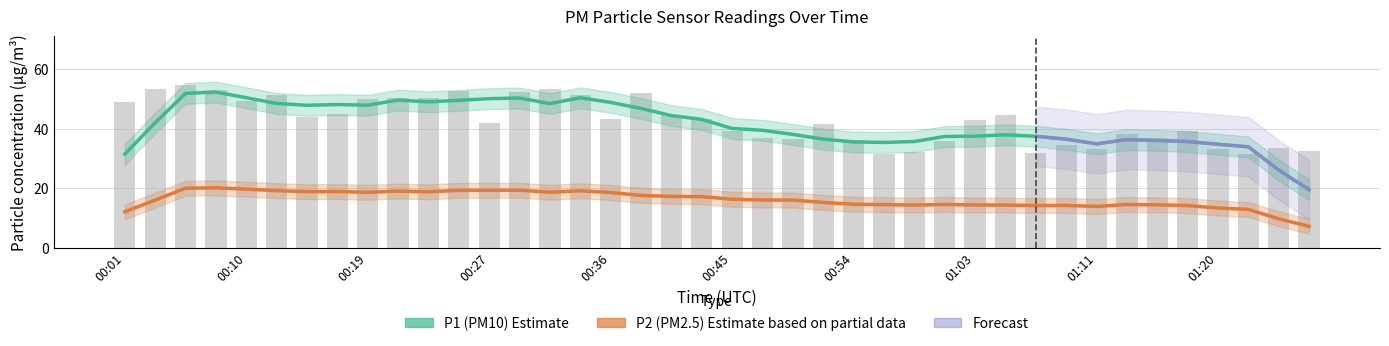

Rank the categories by value from lowest to highest.

00:56, 01:22, 01:07, 00:58, 01:27, 01:20, 01:11, 01:25, 01:09, 01:00, 00:54, 00:49, 01:16, 00:47, 01:14, 01:18, 00:45, 00:52, 00:27, 01:03, 00:43, 00:36, 00:14, 00:41, 01:05, 00:16, 00:01, 00:10, 00:19, 00:23, 00:21, 00:12, 00:34, 00:38, 00:30, 00:25, 00:08, 00:32, 00:03, 00:05